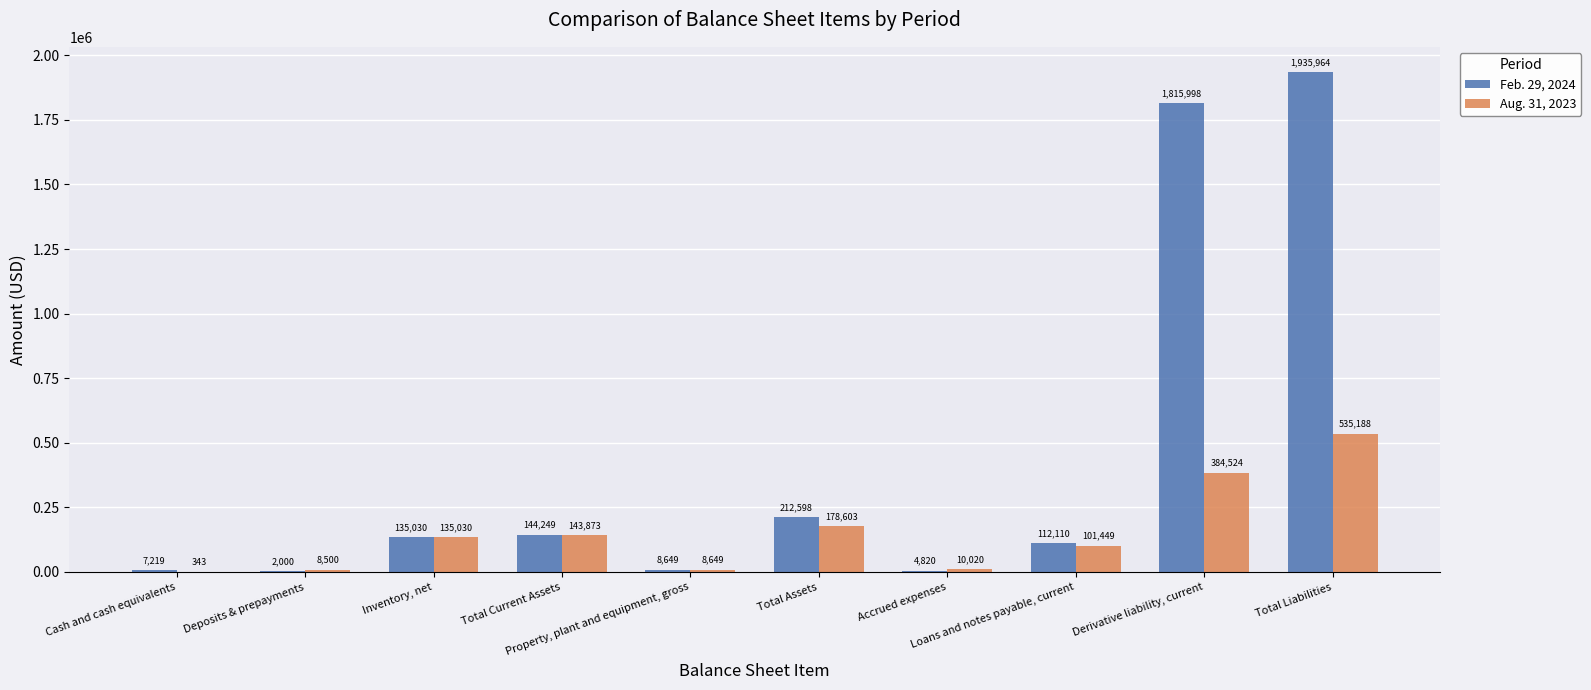

Which series has the widest spread of values?

Feb. 29, 2024